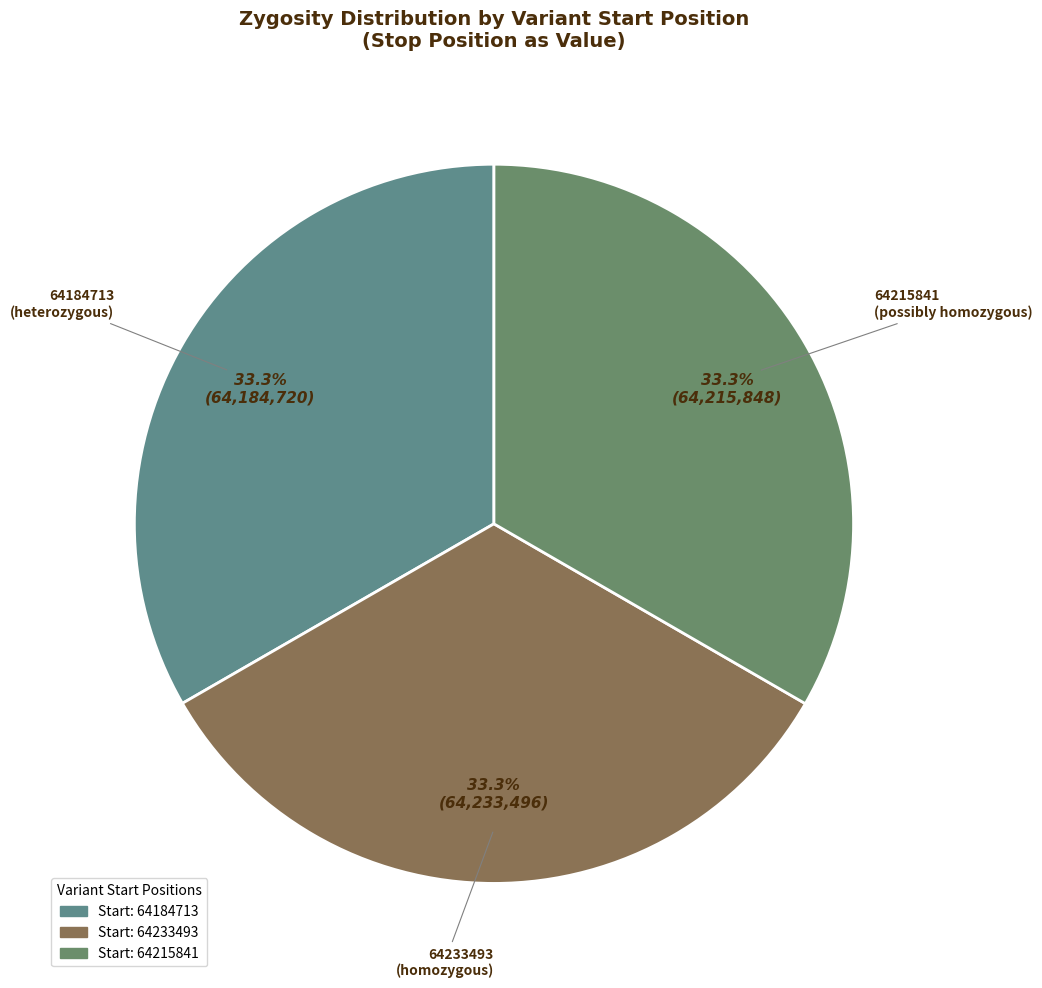

How many slices are in this pie chart?

3